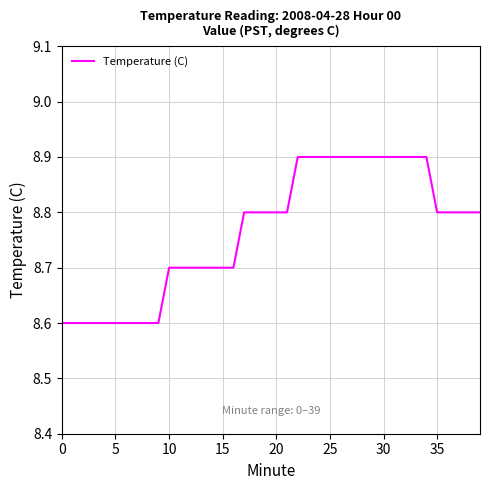

What is the maximum value shown in the chart?

8.9